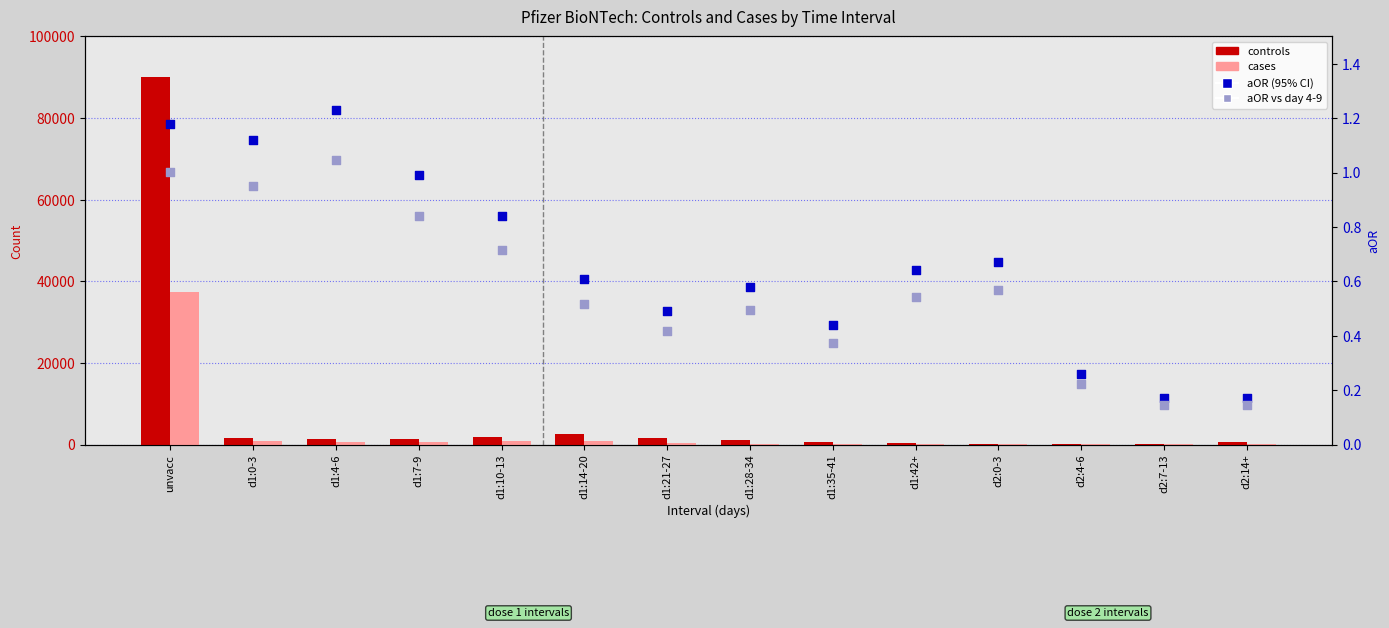

At which category is the sum across all series the highest?

unvacc